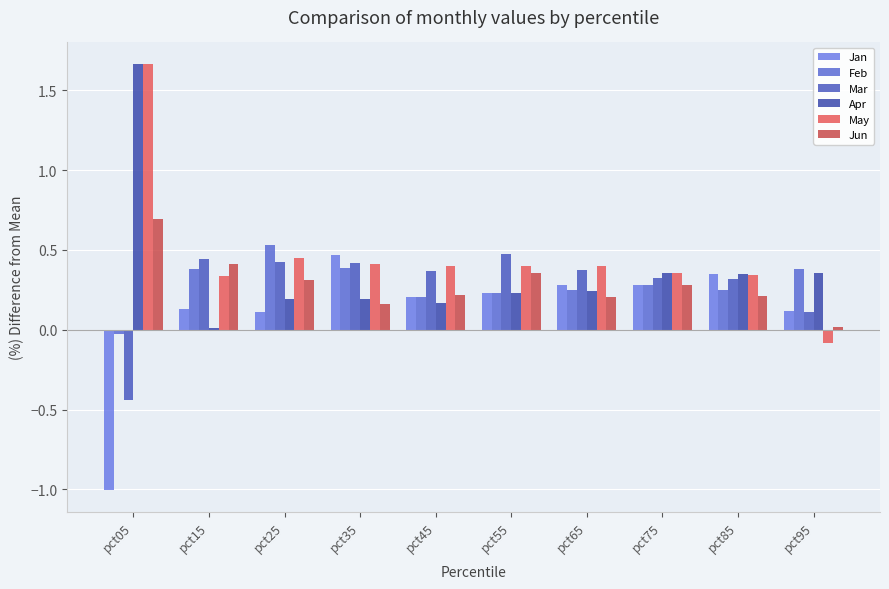

Is it true that Jan equals 0.1 at pct25?

True